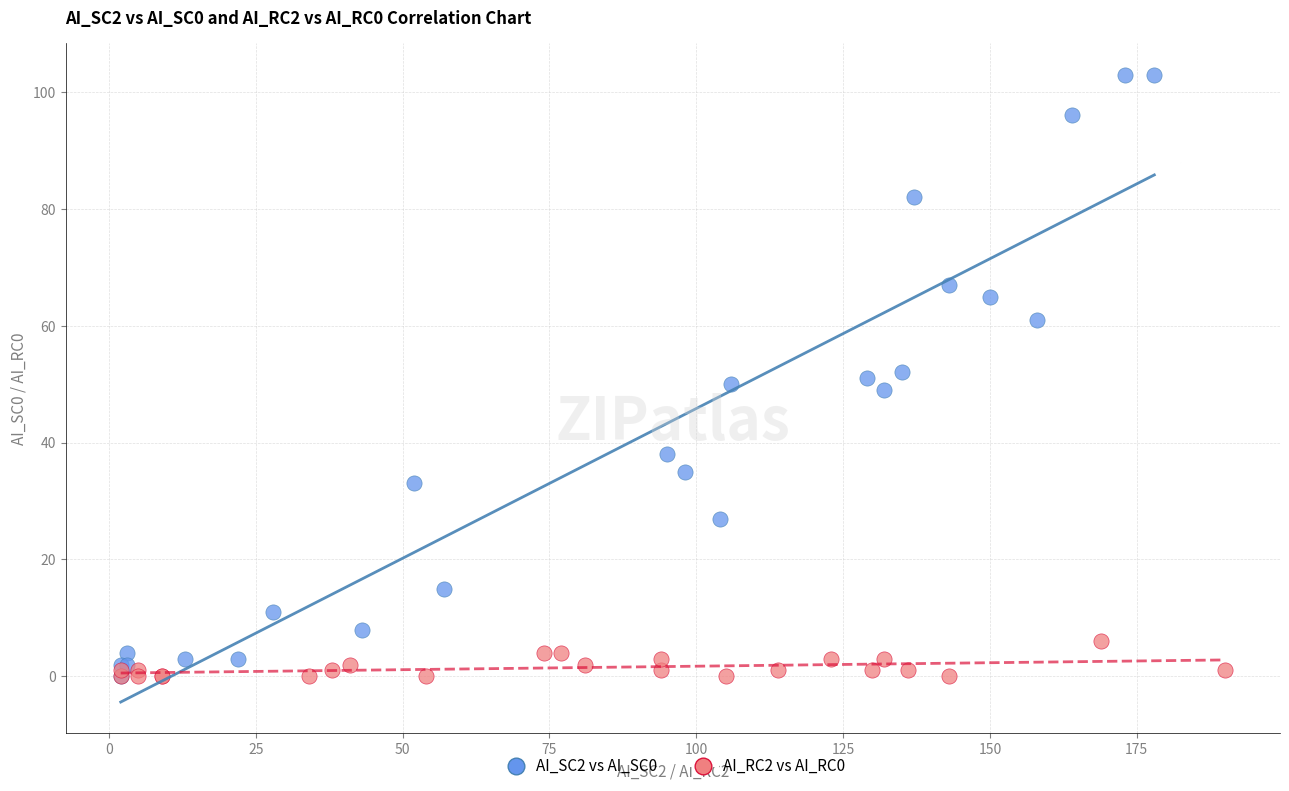

What are all the series names shown in the legend?

AI_SC2 vs AI_SC0, AI_RC2 vs AI_RC0